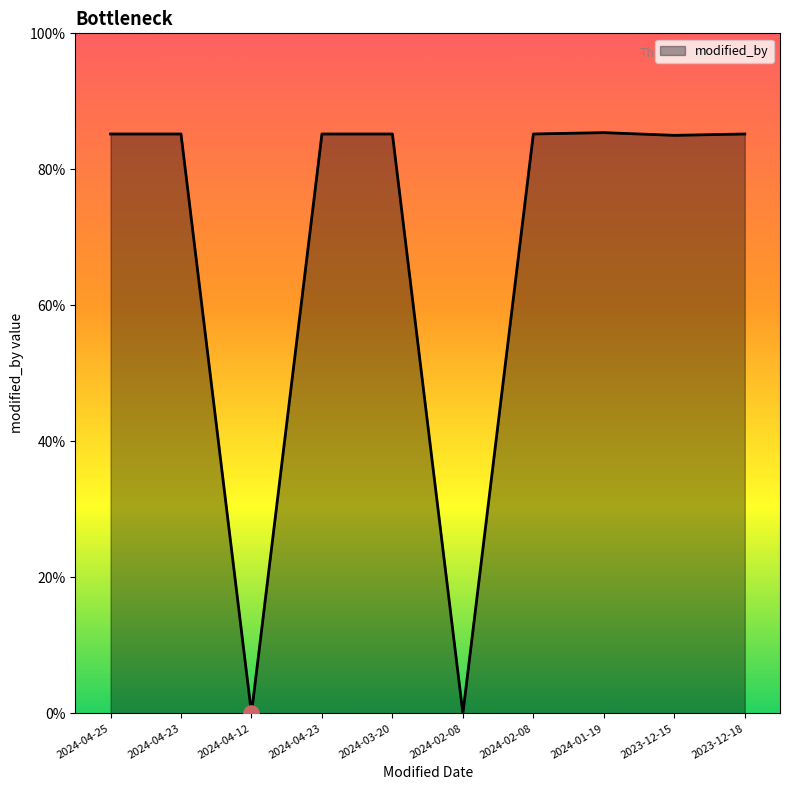

Is this an area chart (filled region under the line)?

Yes